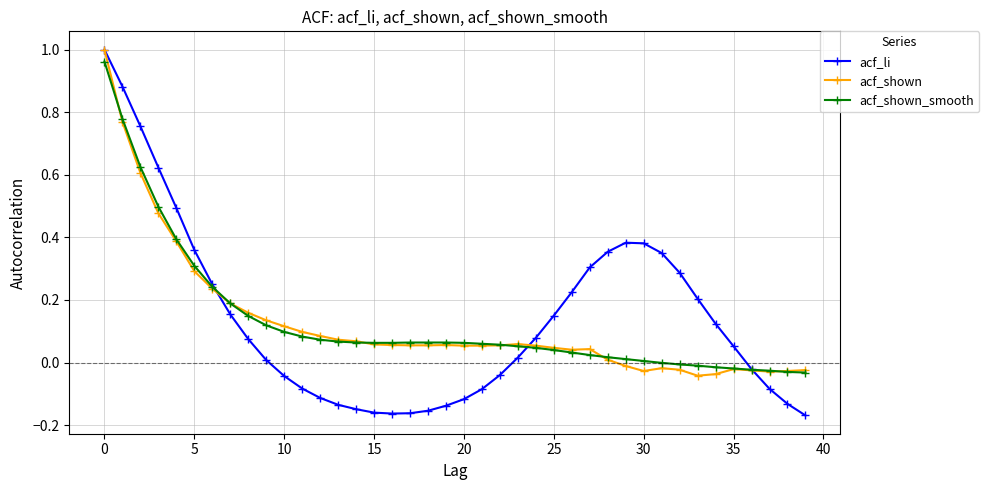

True or false: acf_li has more than 0 interior local peaks.

True